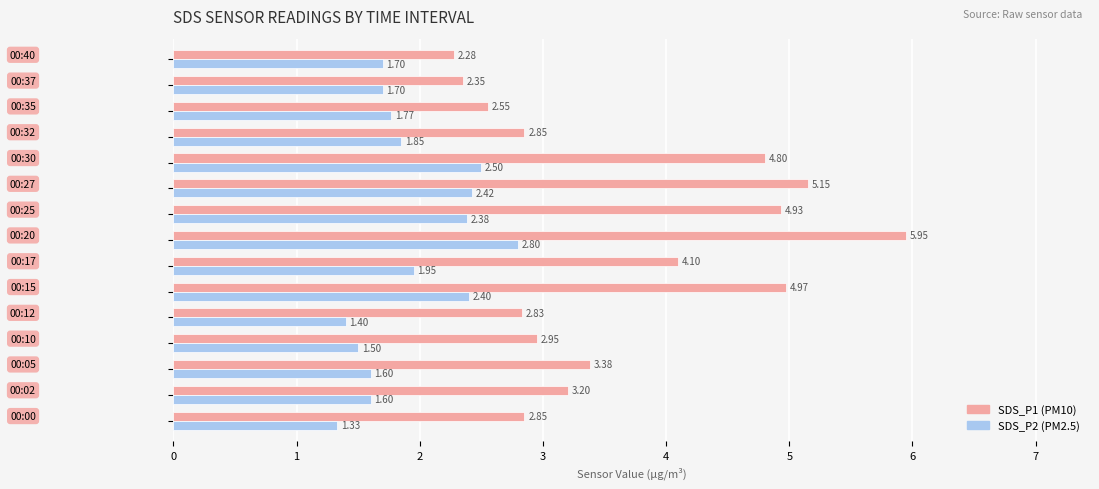

What is the value of the SDS_P1 bar at the 3rd from the left?

3.4